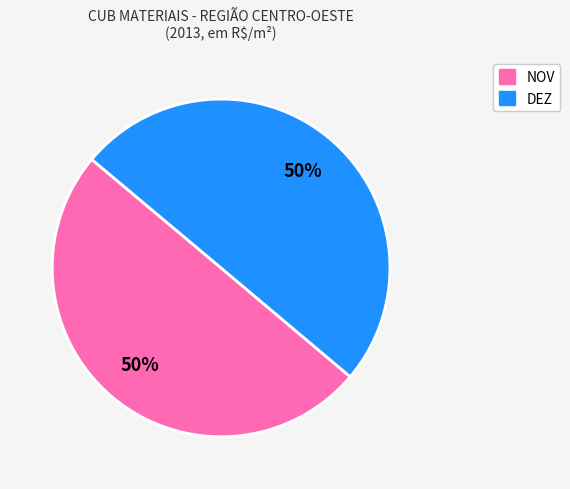

Count the number of slices in the pie.

2